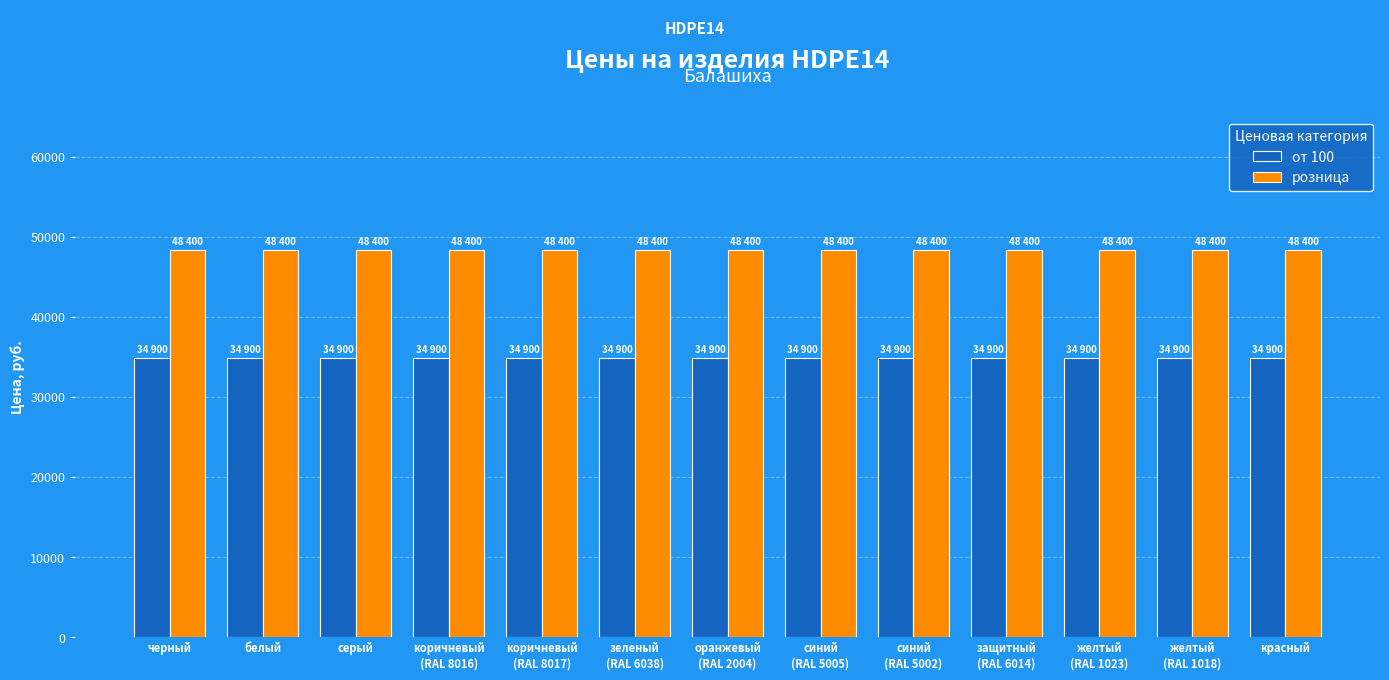

How many groups of bars are there?

13